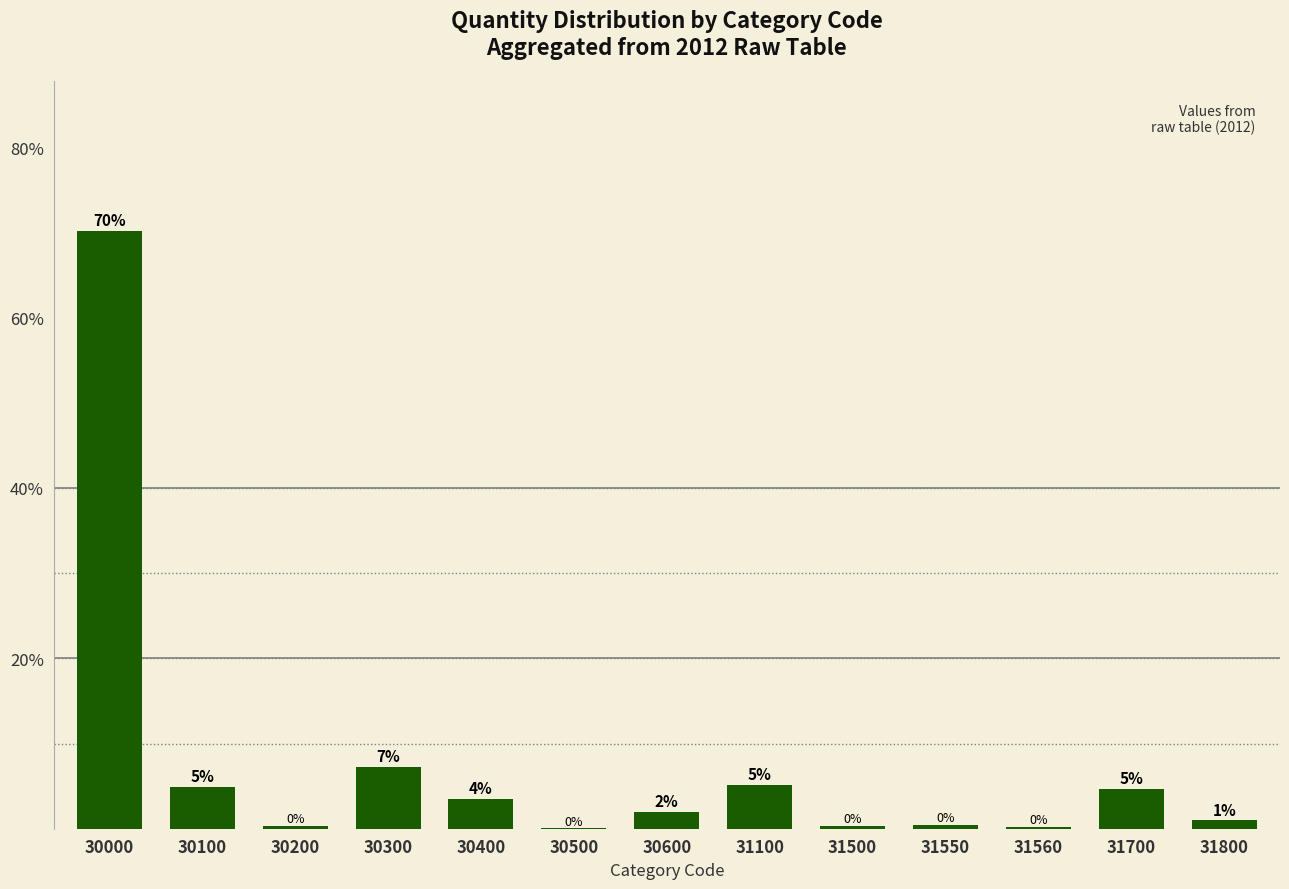

The chart shows a value of 70.2 at 30000. True or false?

True